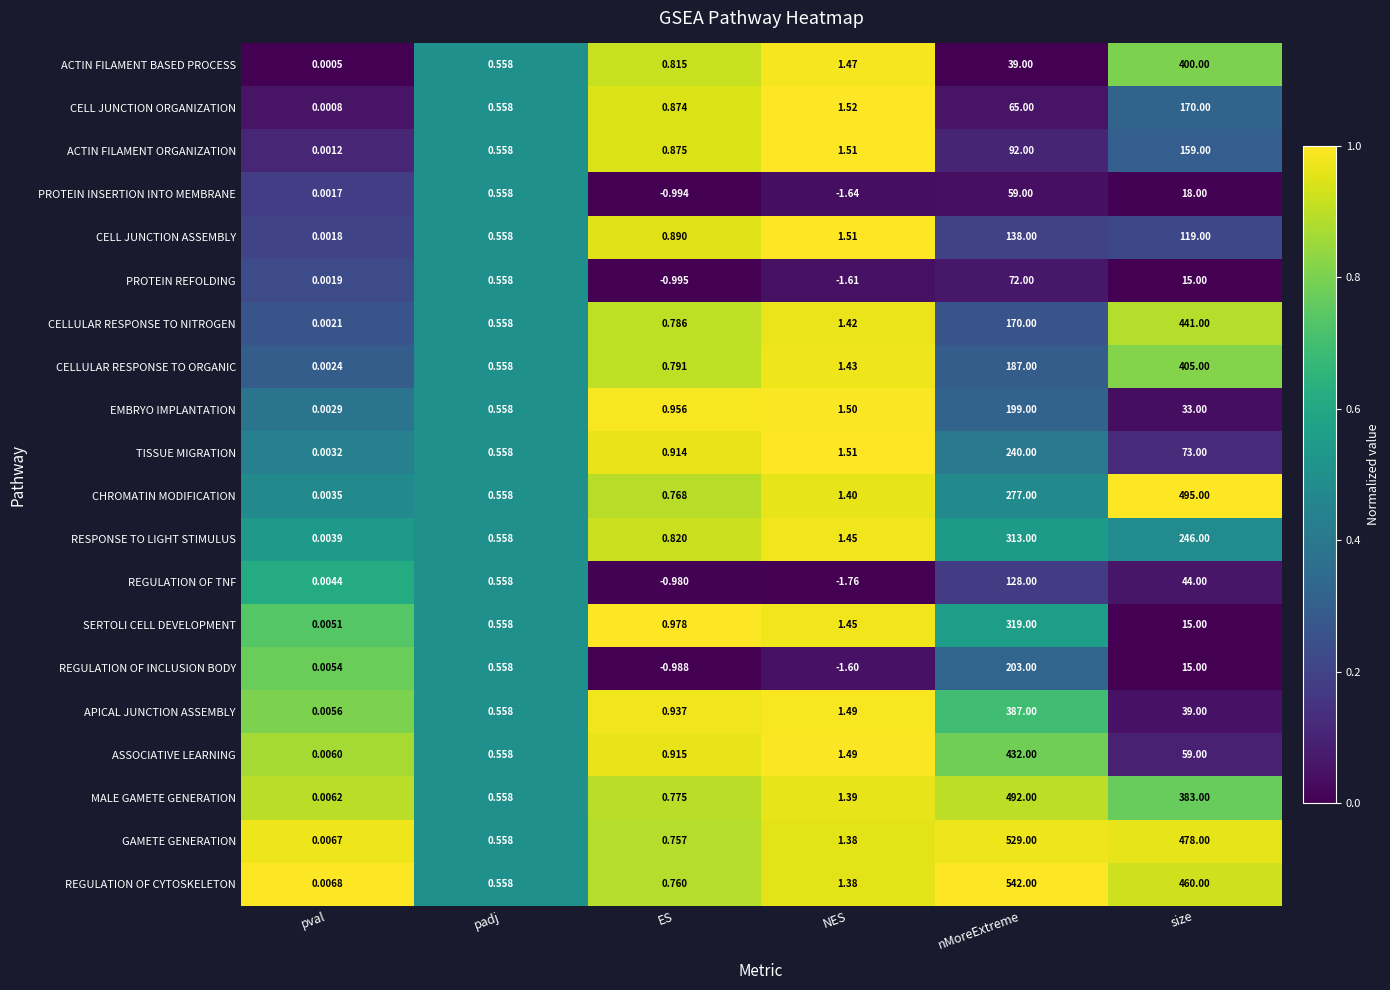

Which category has the lowest value across all series?

NES